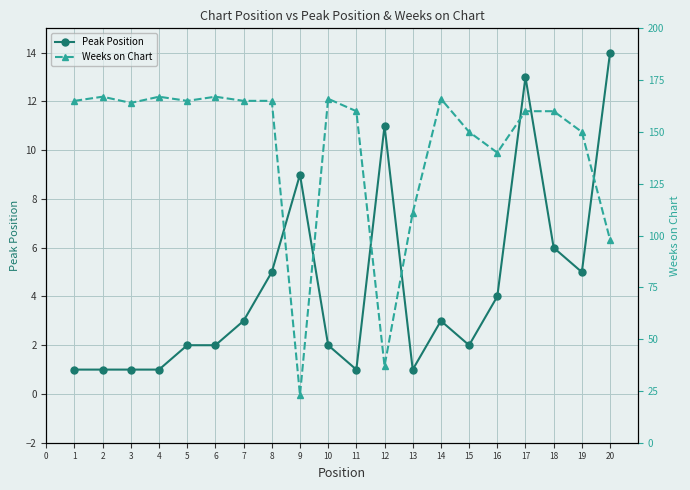

At which label is Peak Position closest to 7?

18